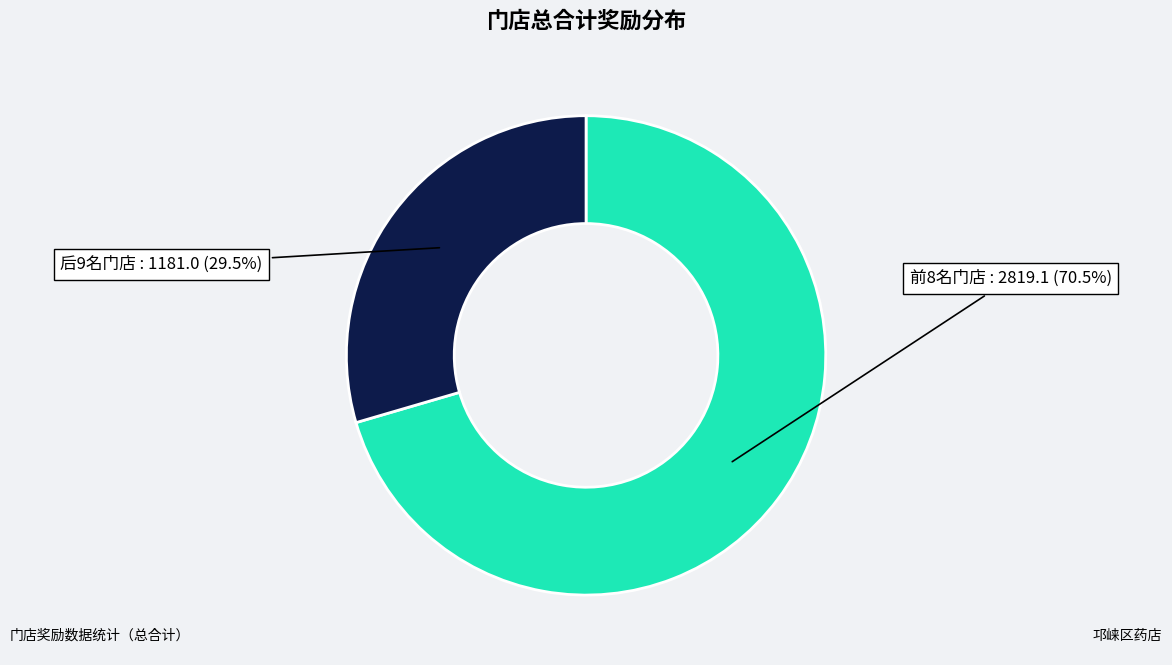

Rank the categories by value from highest to lowest.

前8名门店, 后9名门店